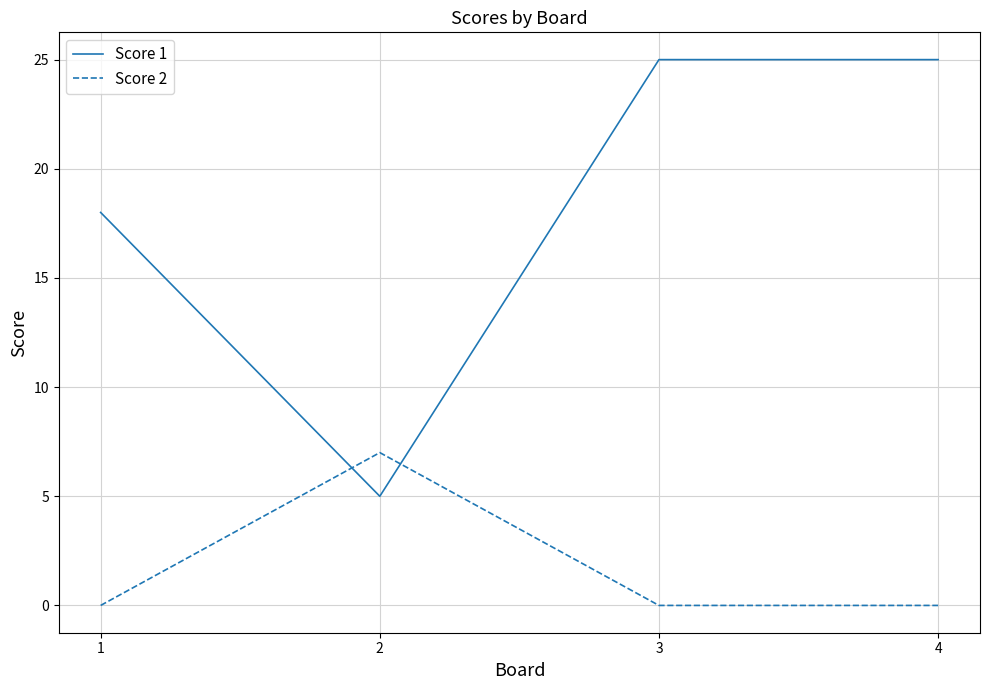

What is the highest value of the Score 1 series?

25